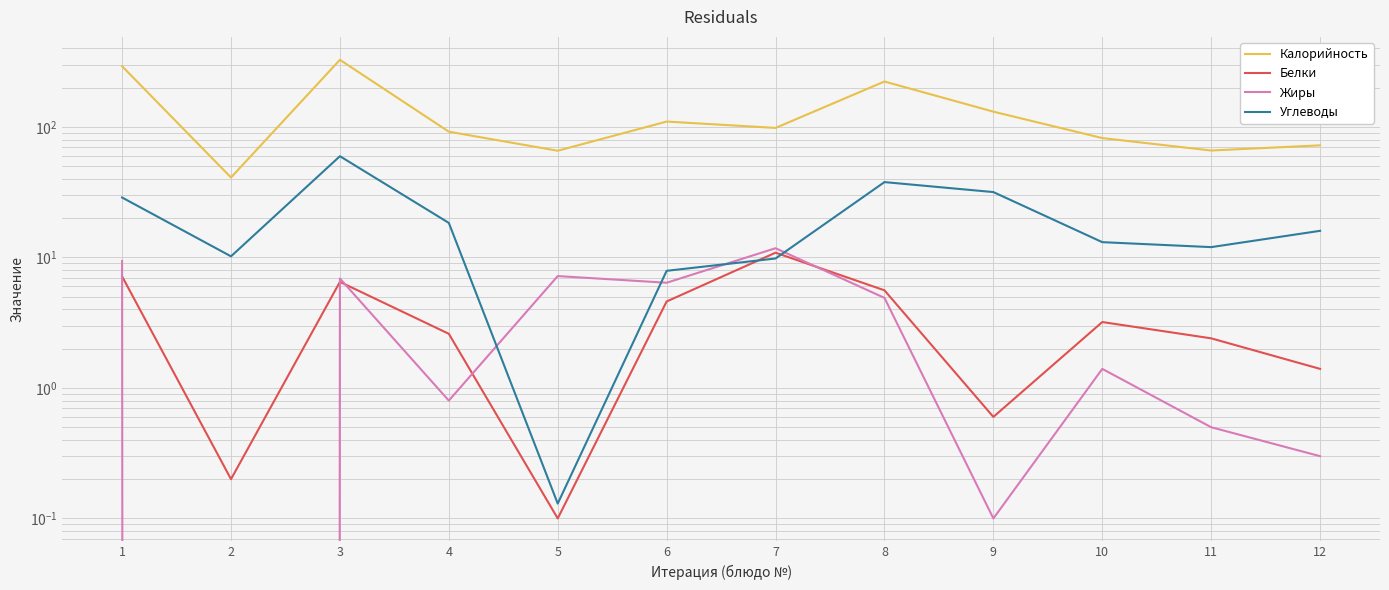

What is the difference between the maximum and minimum values in the Белки series?

10.8